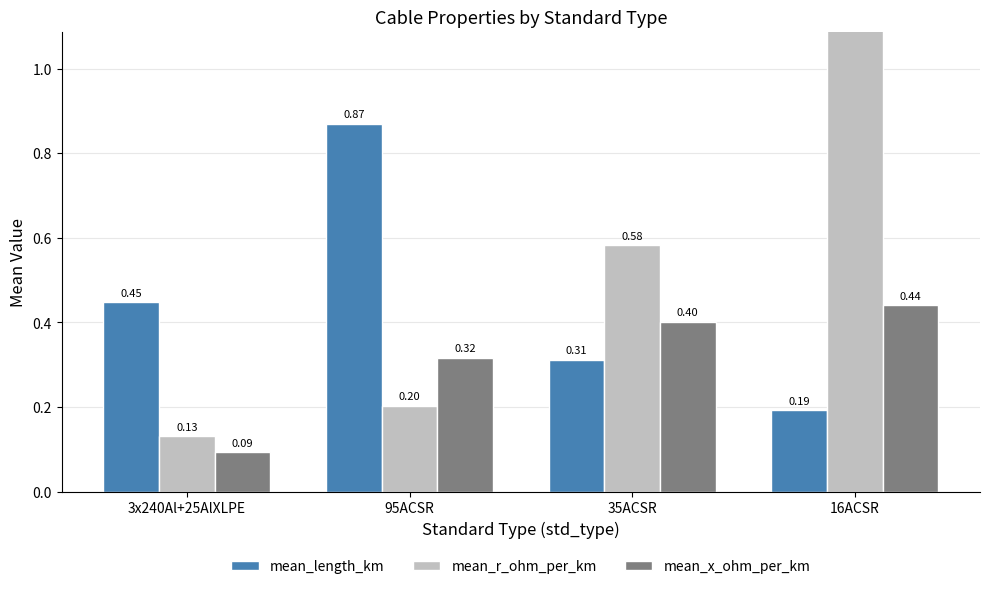

What is the average value of the mean_length_km series?

0.5